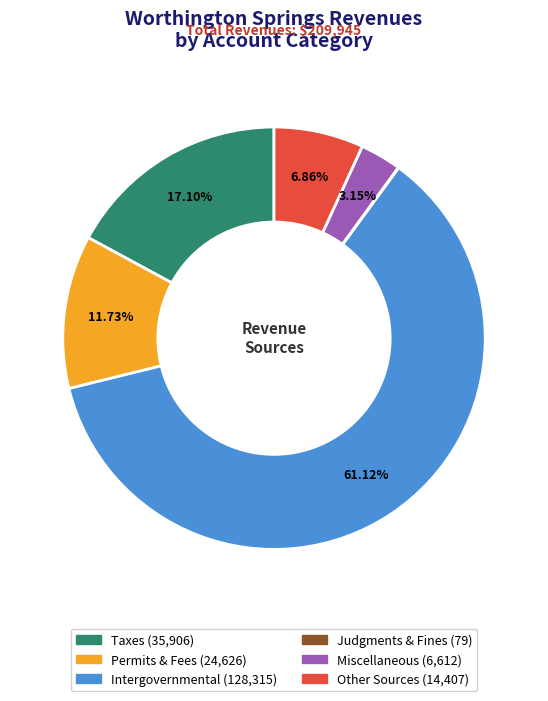

To the nearest percent, what is the average slice percentage?

17%